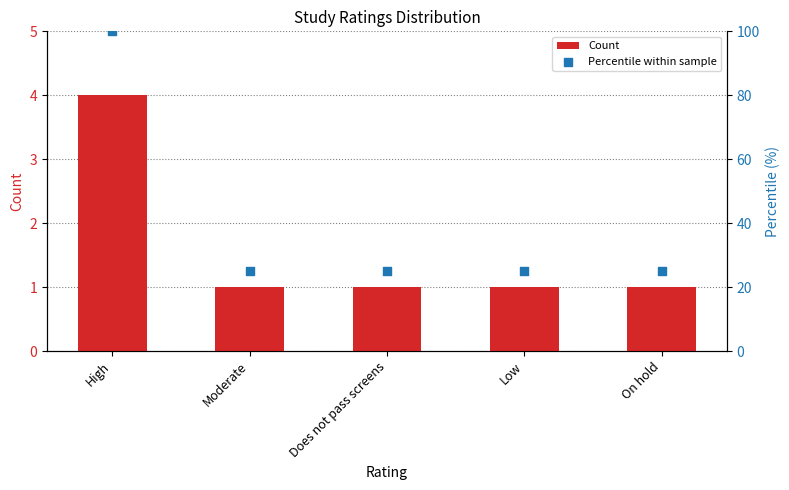

What are all the series names shown in the legend?

Count, Percentile within sample